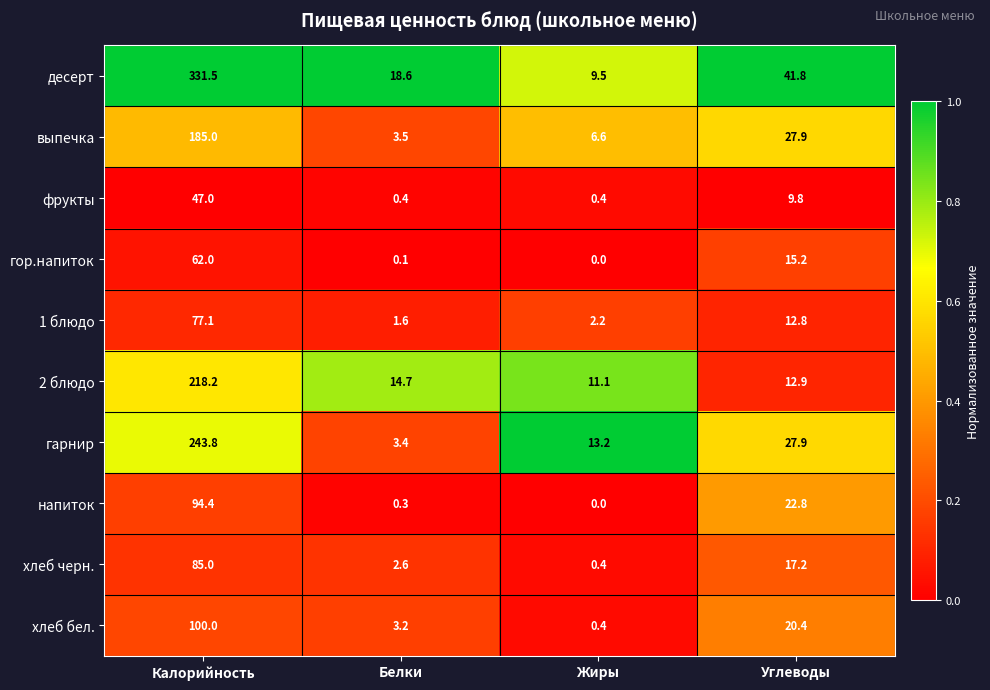

What is the difference between the maximum and minimum values in the десерт series?

322.0